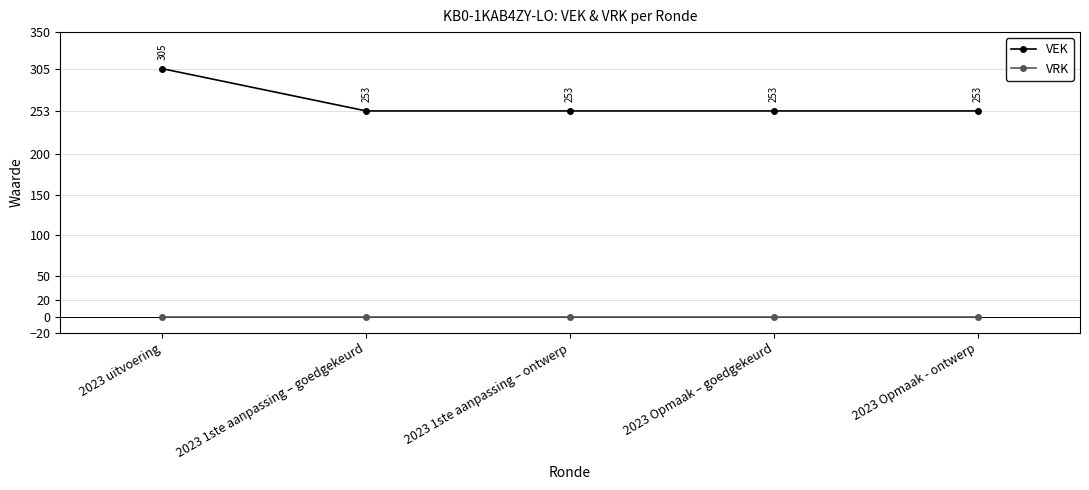

What are all the series names shown in the legend?

VEK, VRK